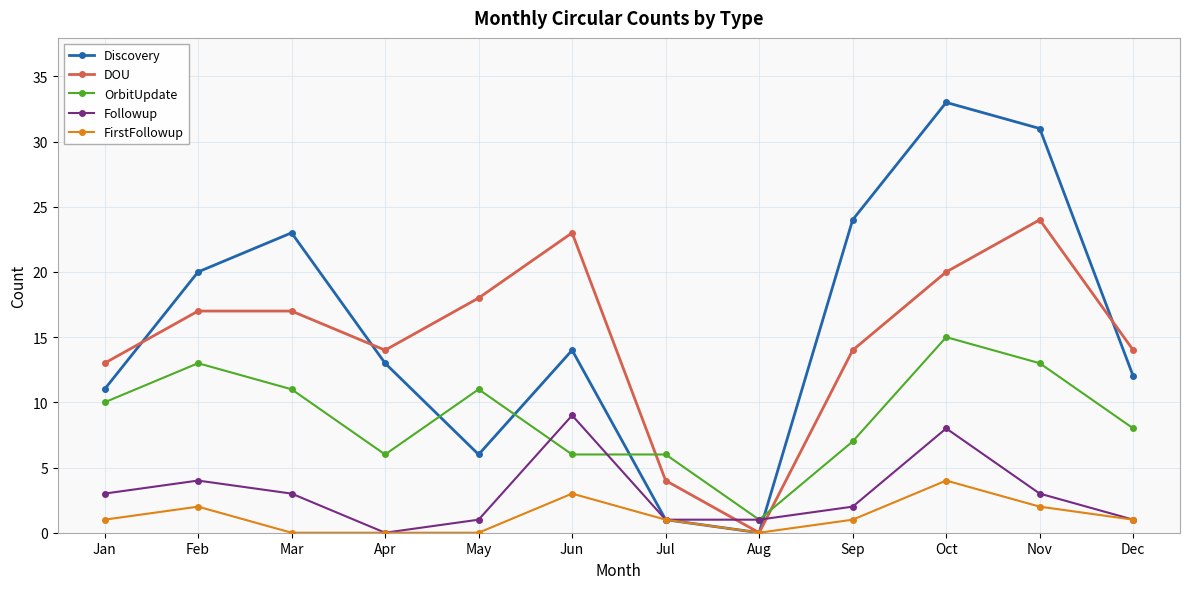

The value of FirstFollowup at Nov is 2. True or false?

True